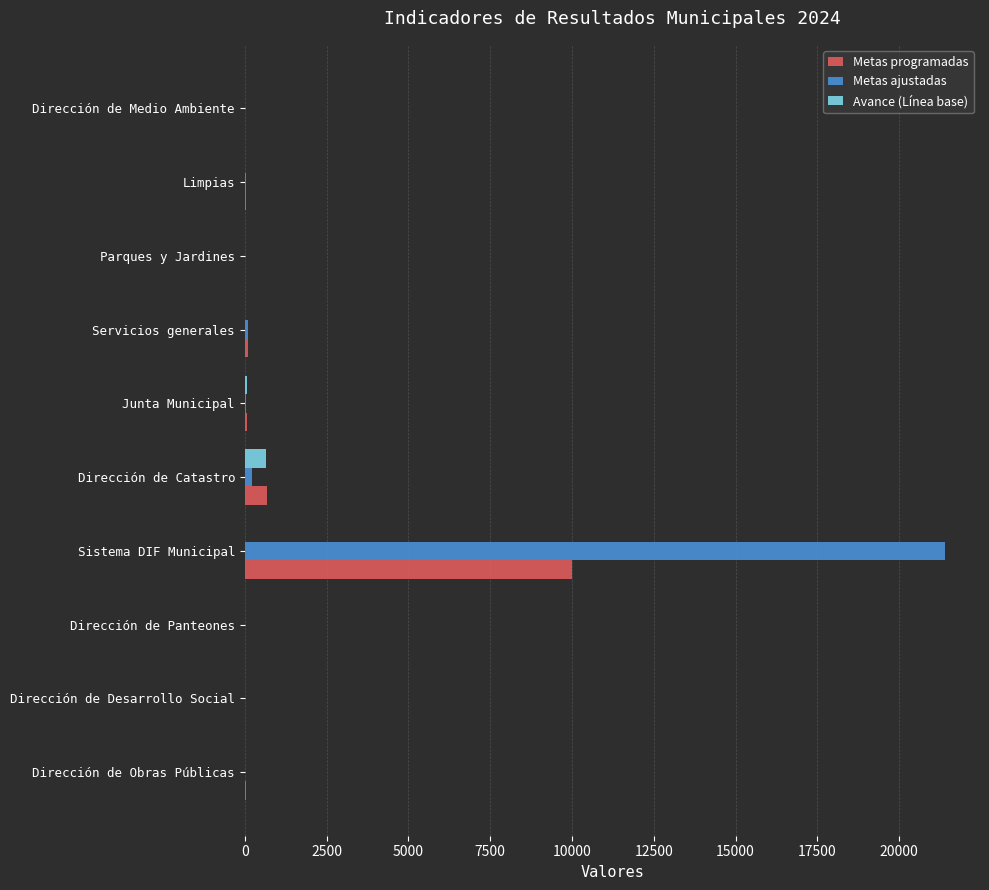

At which category is the sum across all series the highest?

Sistema DIF Municipal